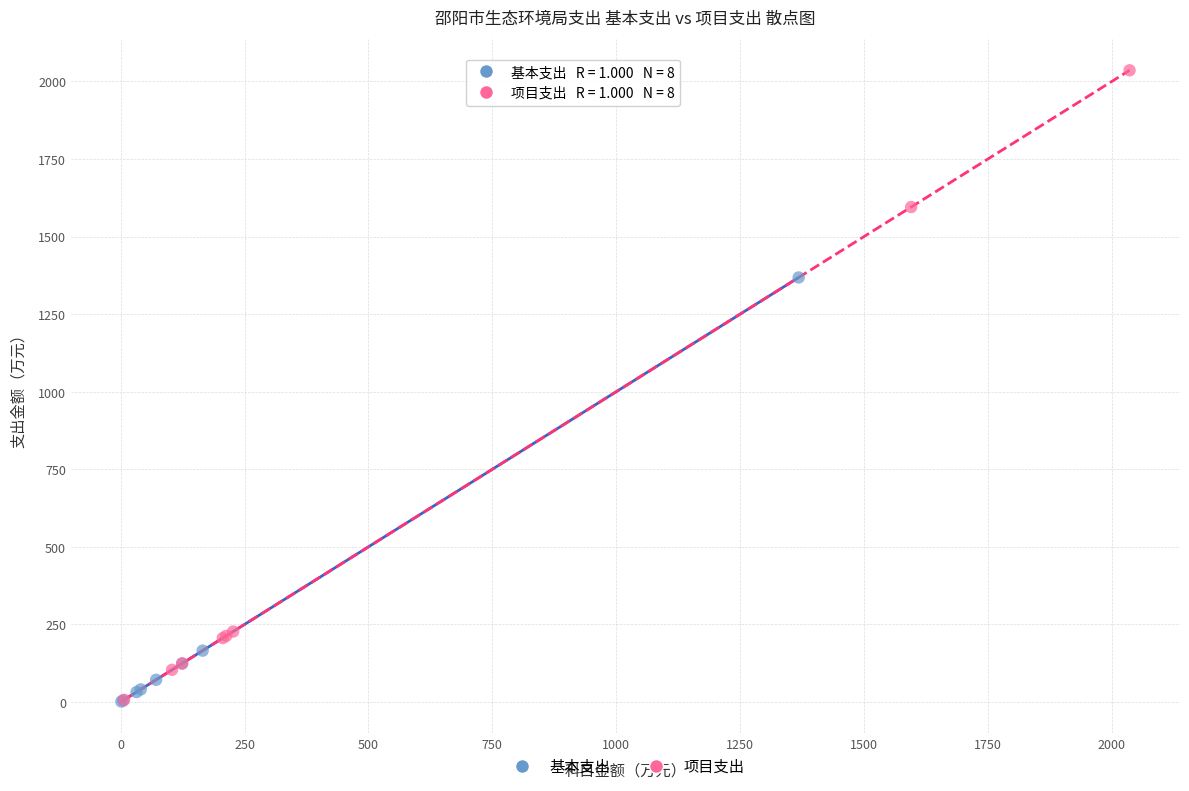

Which series contains the highest Y value?

项目支出